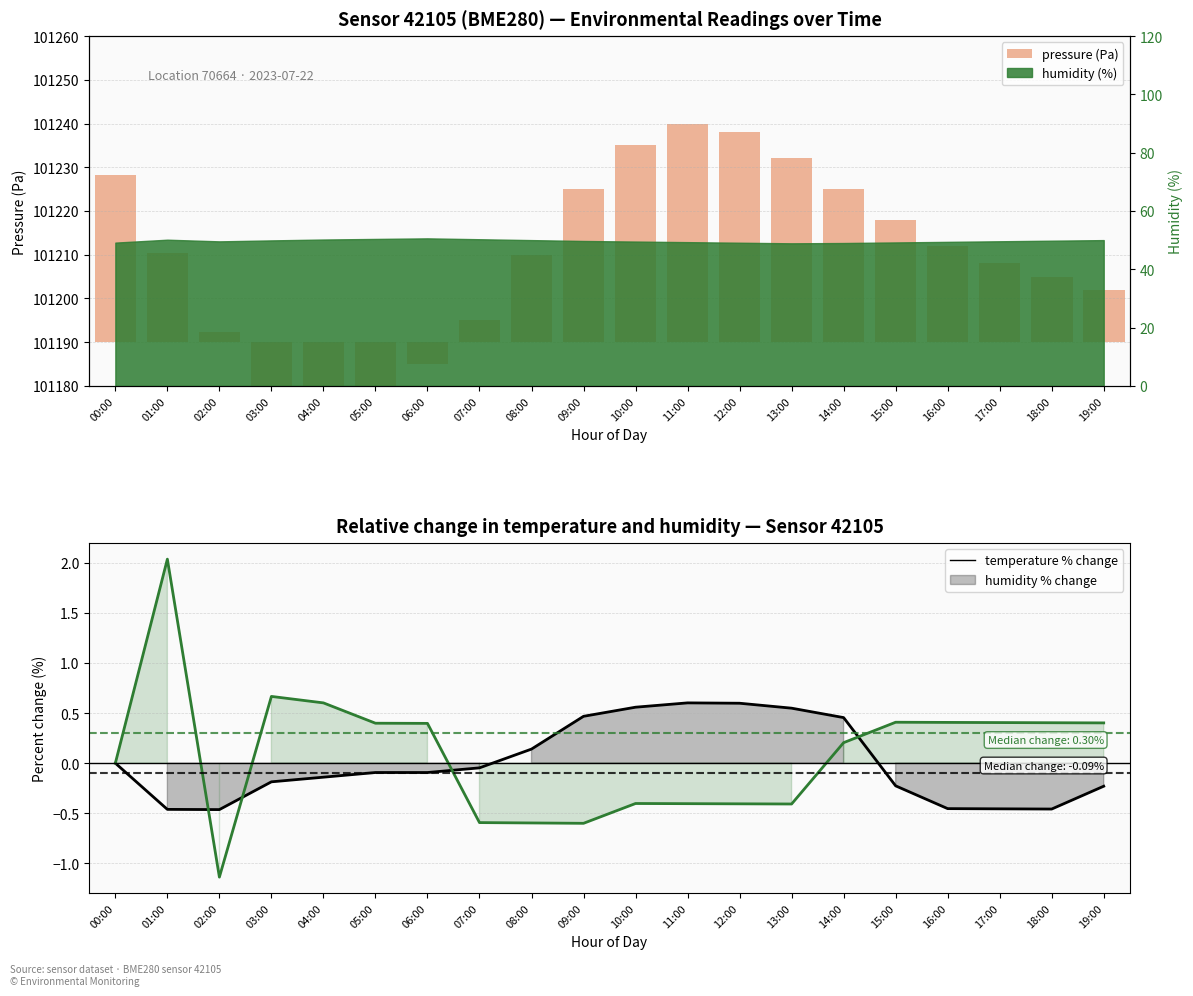

Is it true that humidity % change equals 0.2 at 14:00?

True